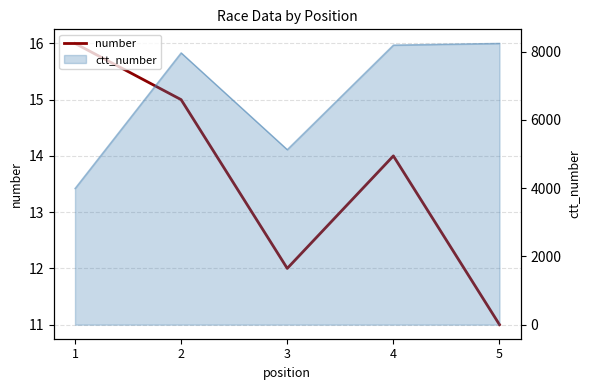

What is the sum of the values at 4 and 3?

26